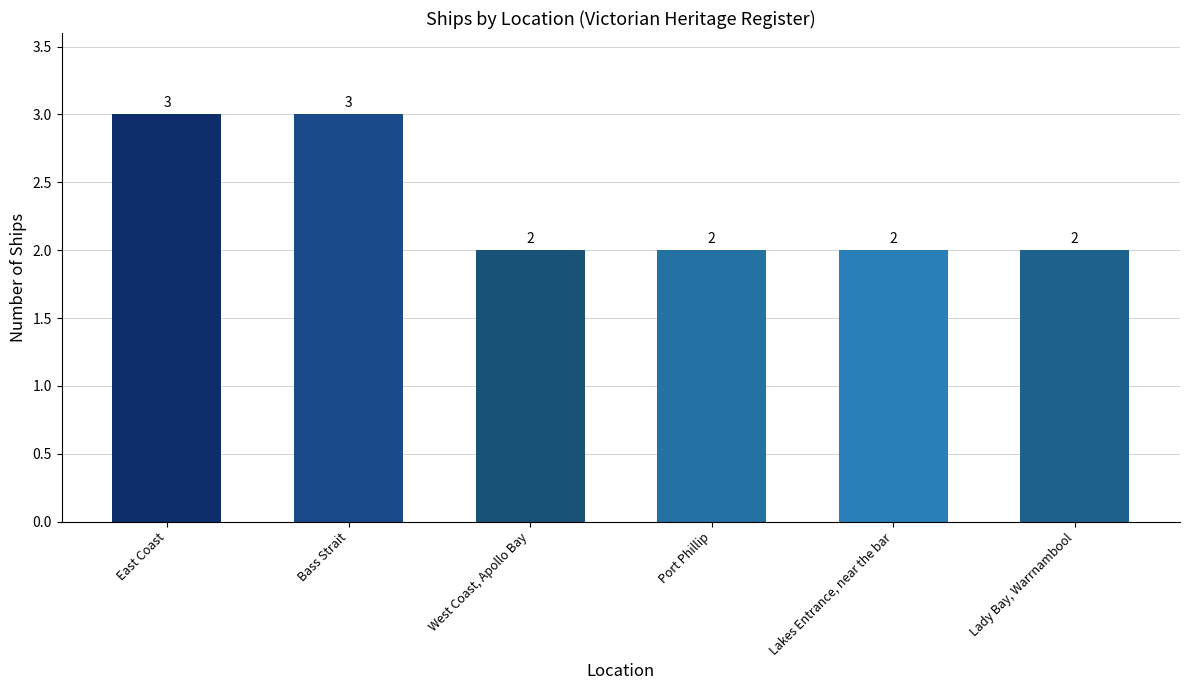

Count the values in the range 2 to 3.

6